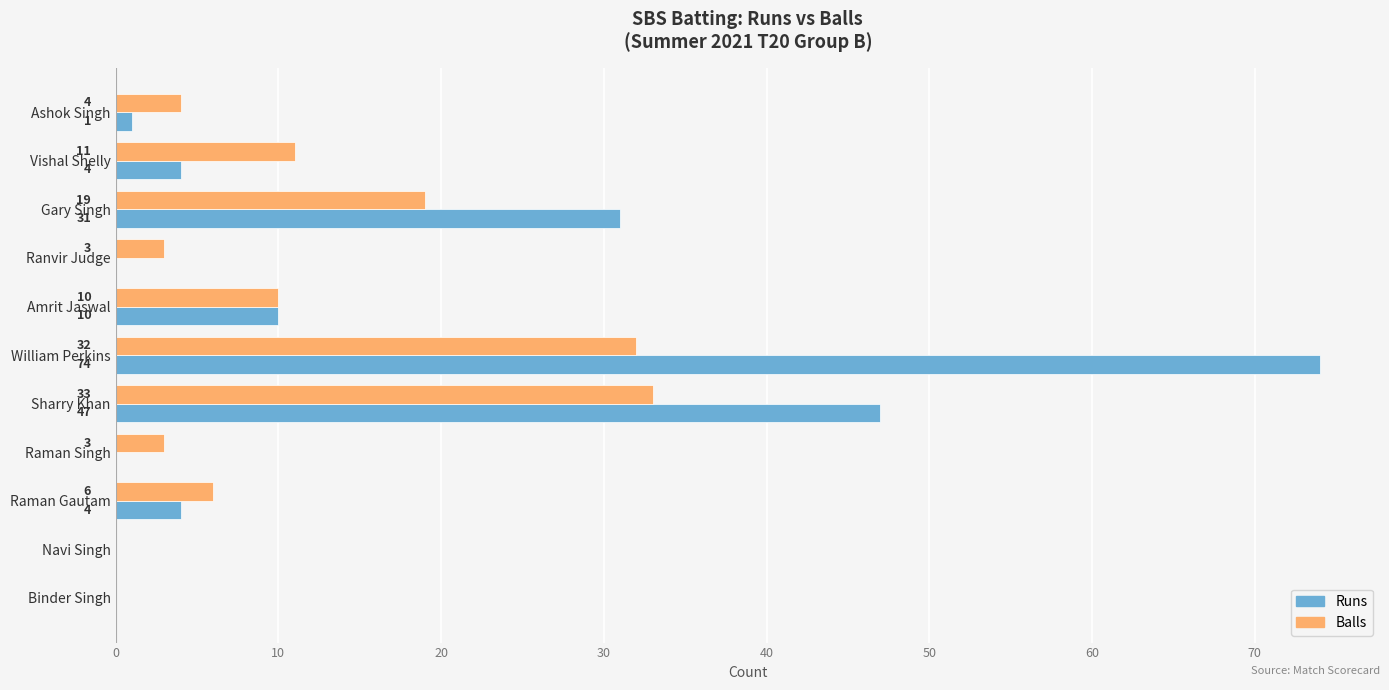

Which series has the largest range (max minus min)?

Runs